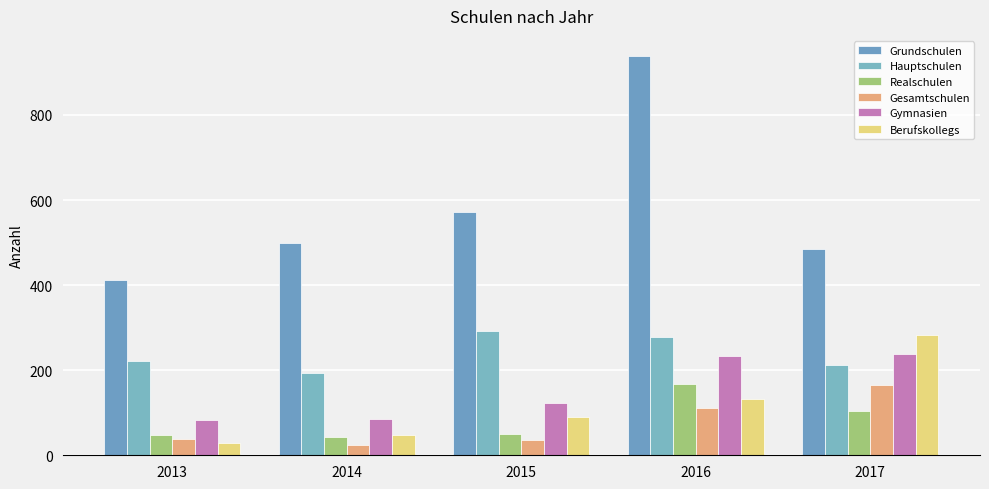

Reading right to left, extract all data points from this chart.

Grundschulen: 484	939	573	498	412
Hauptschulen: 212	279	291	194	222
Realschulen: 104	167	49	42	48
Gesamtschulen: 166	110	36	25	38
Gymnasien: 239	234	123	85	83
Berufskollegs: 282	133	91	47	29